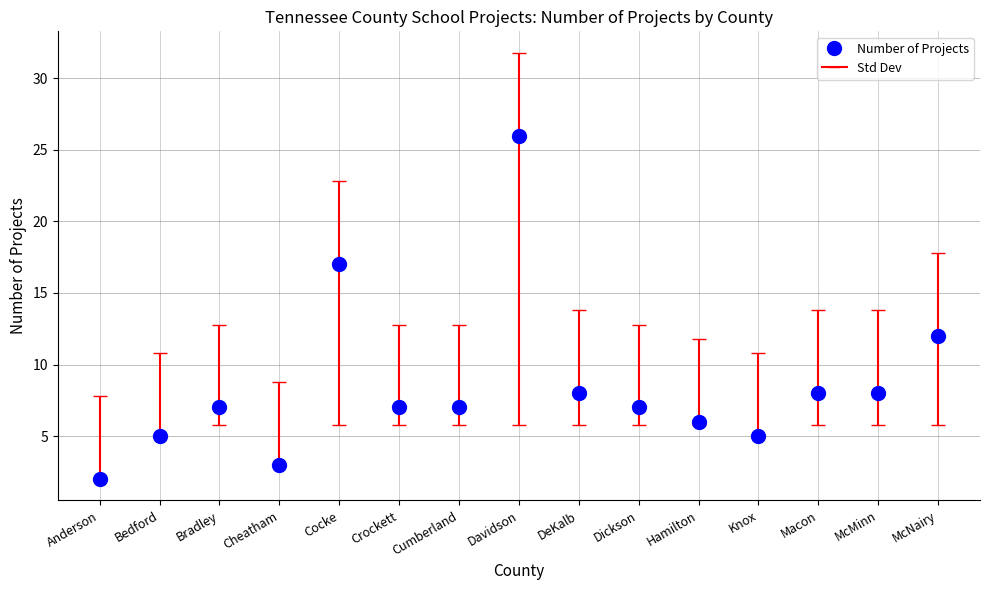

What is the value of the 13th point from the left?

8